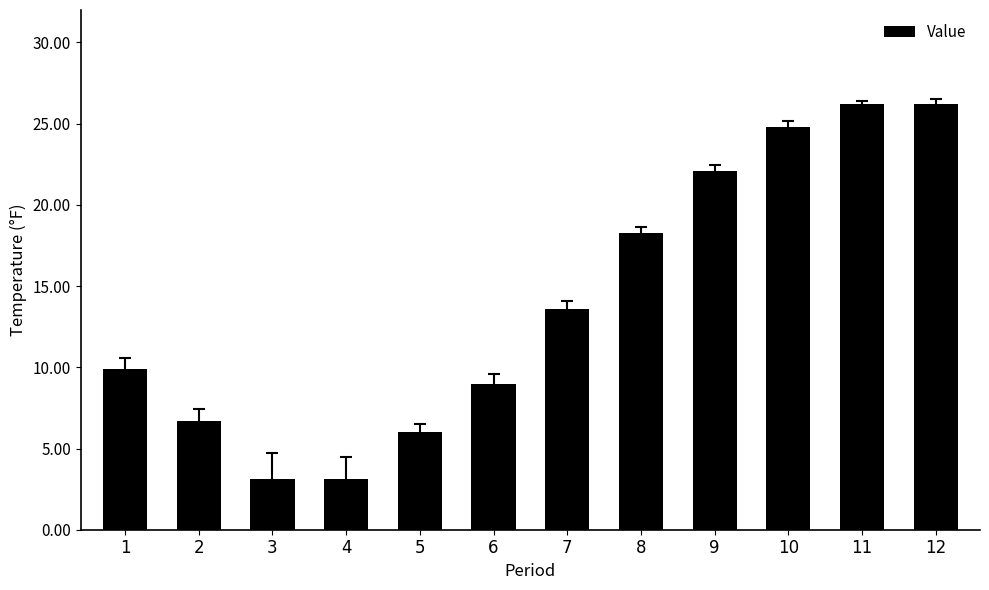

What is the maximum value shown in the chart?

26.2